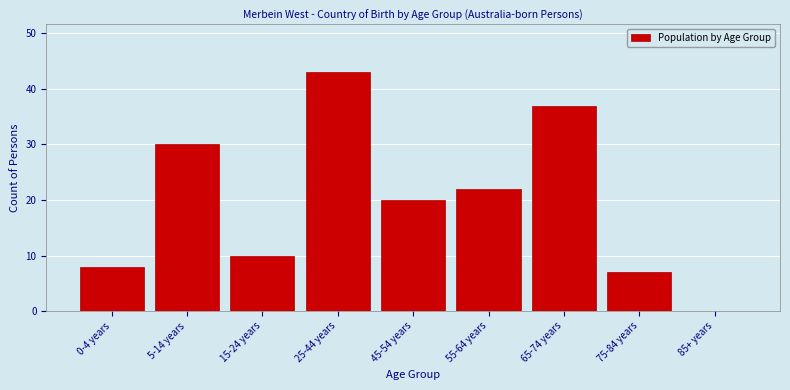

Which has a higher value, 15-24 years or 5-14 years?

5-14 years